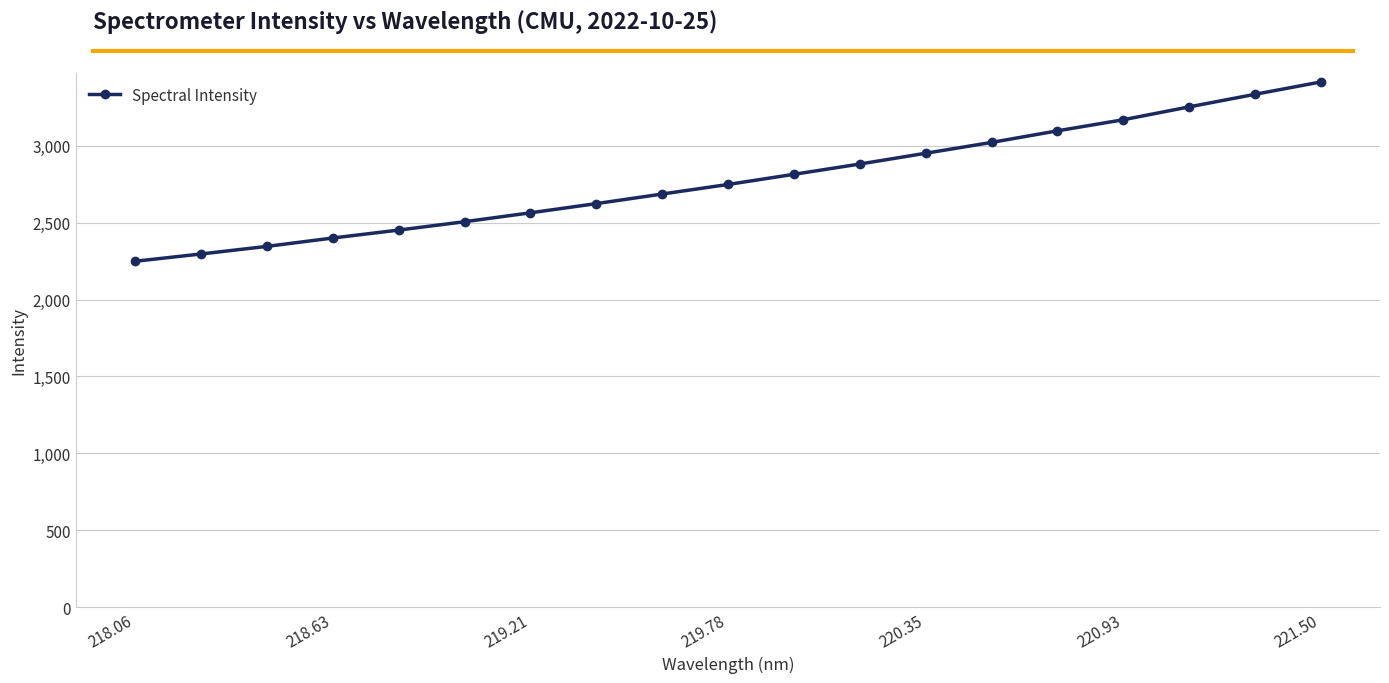

What is the value of the 10th point from the left?

2748.0